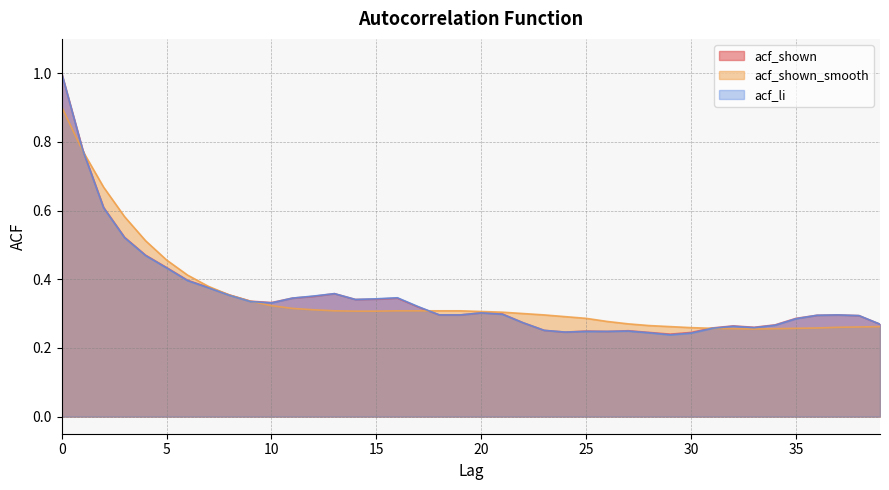

At how many categories does at least one series exceed 0?

40